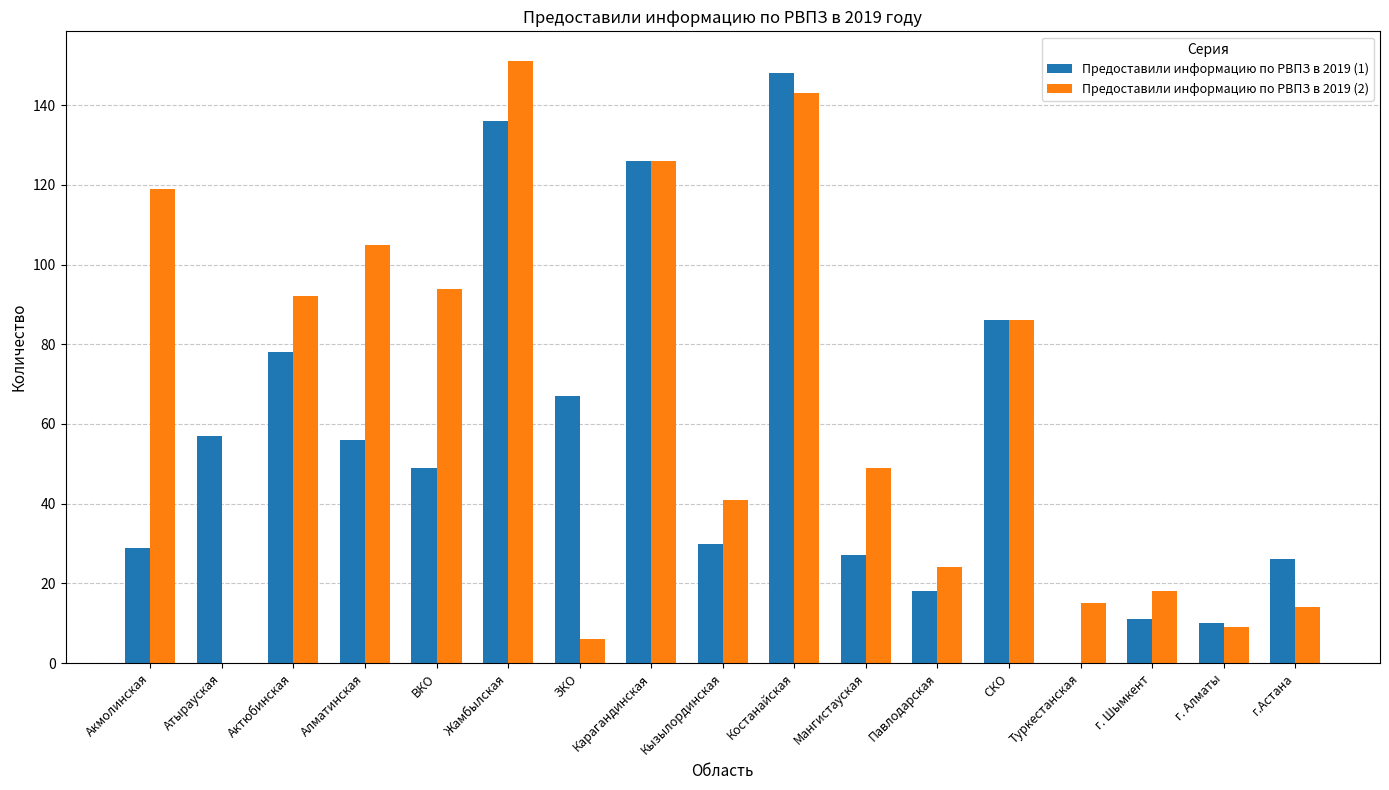

The Предоставили информацию по РВПЗ в 2019 (2) series shows 139 at СКО. True or false?

False